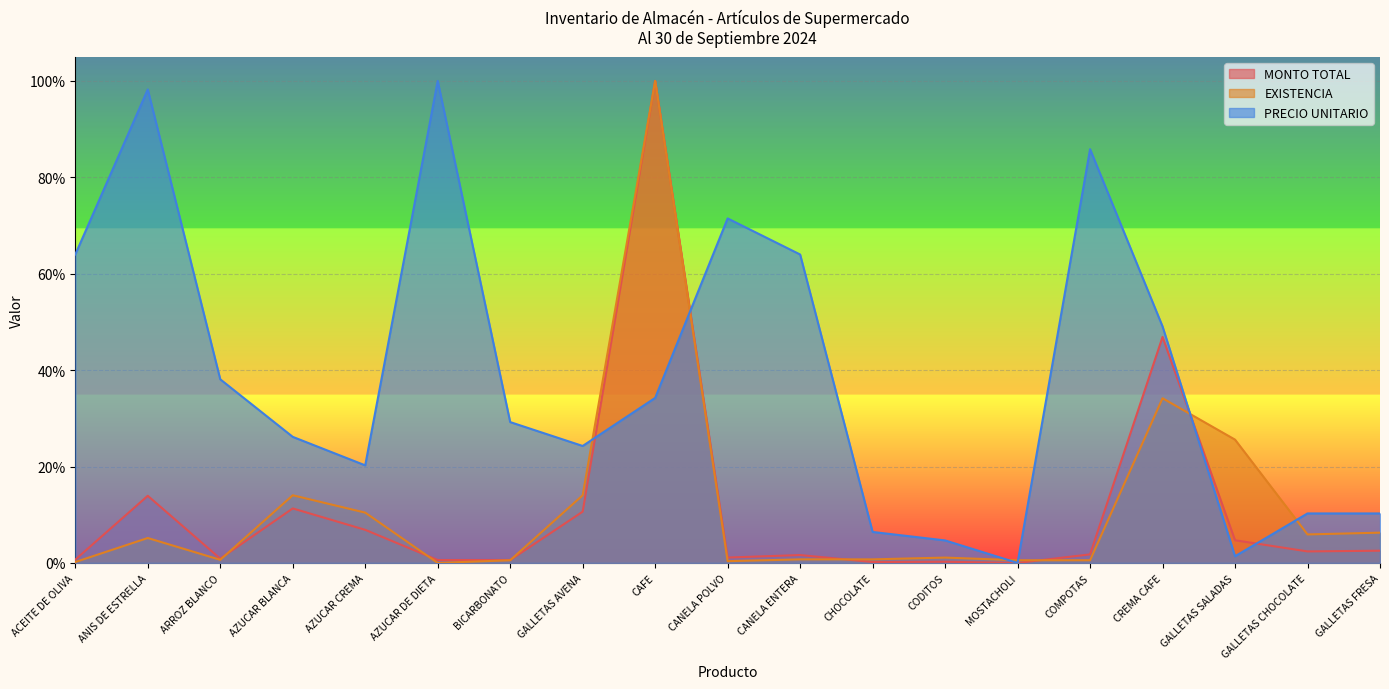

What is the total value across all series at CHOCOLATE?

0.1